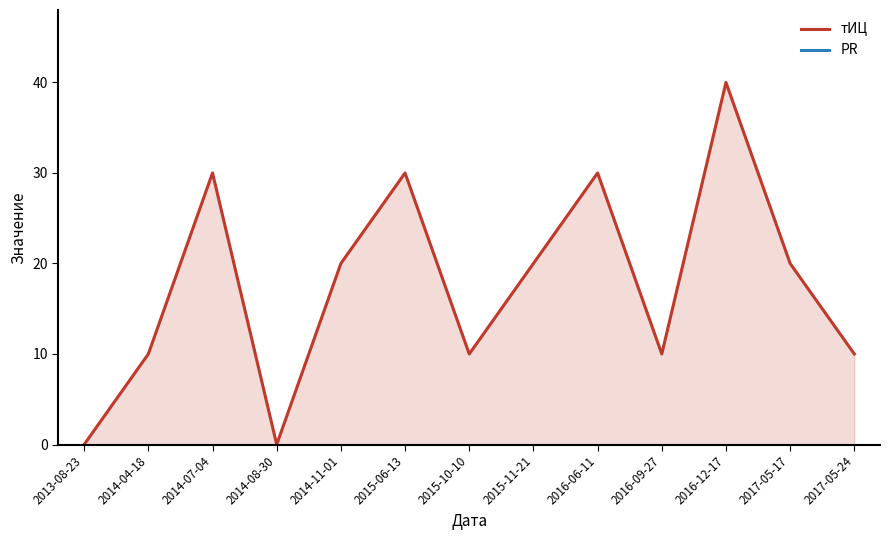

How many interior local peaks does the тИЦ series have?

4